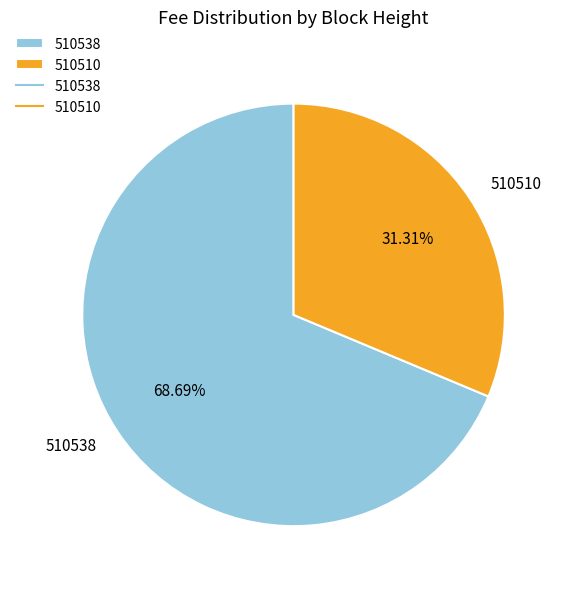

To the nearest percent, what is the difference between the largest and smallest slice percentages?

37%